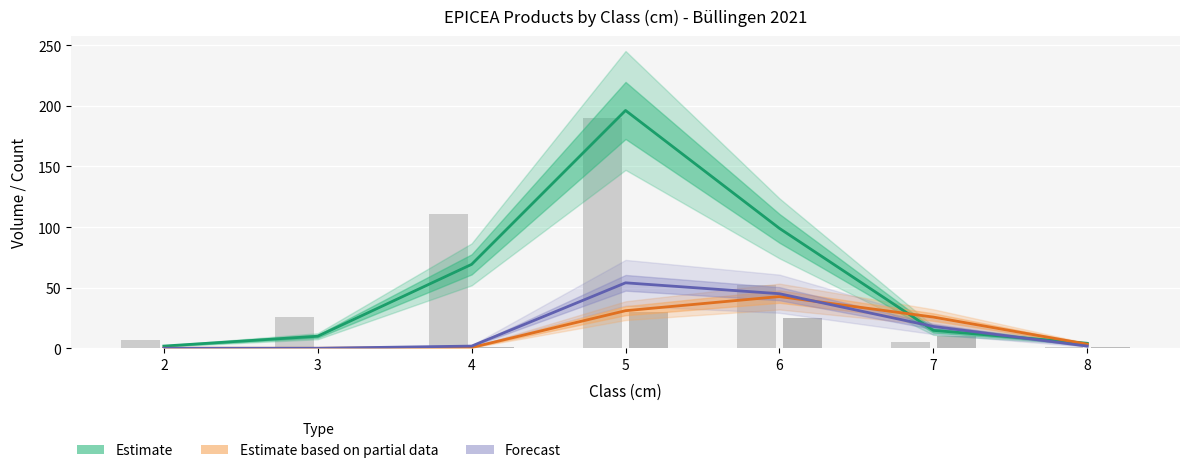

What is the total value across all series at 6?

186.6